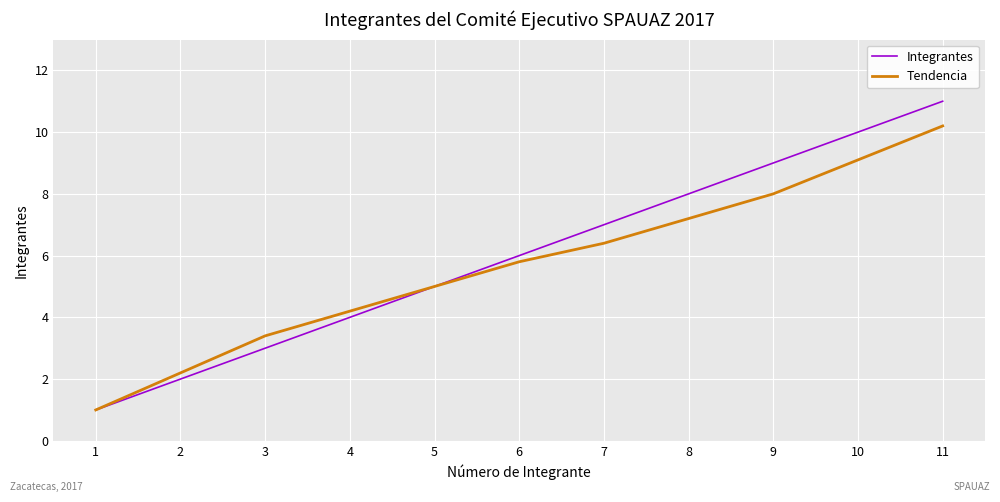

Reading left to right, extract all data points from this chart.

Integrantes: 1=1.0	2=2.0	3=3.0	4=4.0	5=5.0	6=6.0	7=7.0	8=8.0	9=9.0	10=10.0	11=11.0
Tendencia: 1=1.0	2=2.2	3=3.4	4=4.2	5=5.0	6=5.8	7=6.4	8=7.2	9=8.0	10=9.1	11=10.2